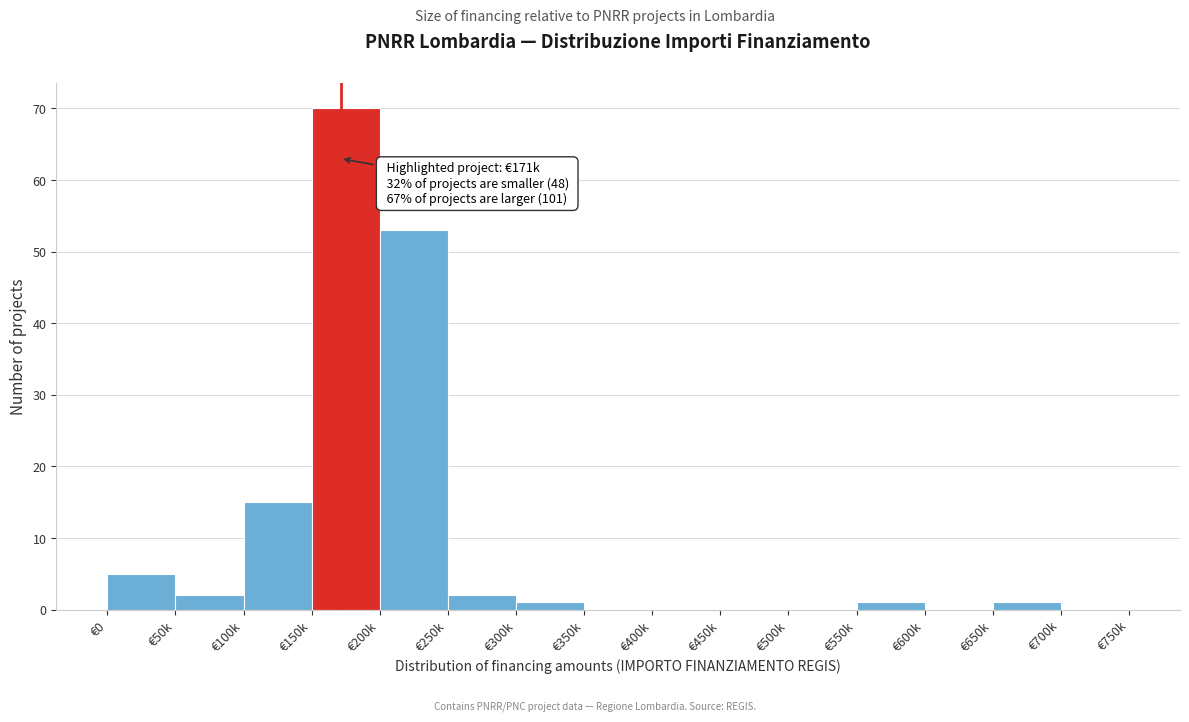

Reading right to left, transcribe all the data shown in this chart.

€700k=0	€650k=1	€600k=0	€550k=1	€500k=0	€450k=0	€400k=0	€350k=0	€300k=1	€250k=2	€200k=53	€150k=70	€100k=15	€50k=2	€0=5